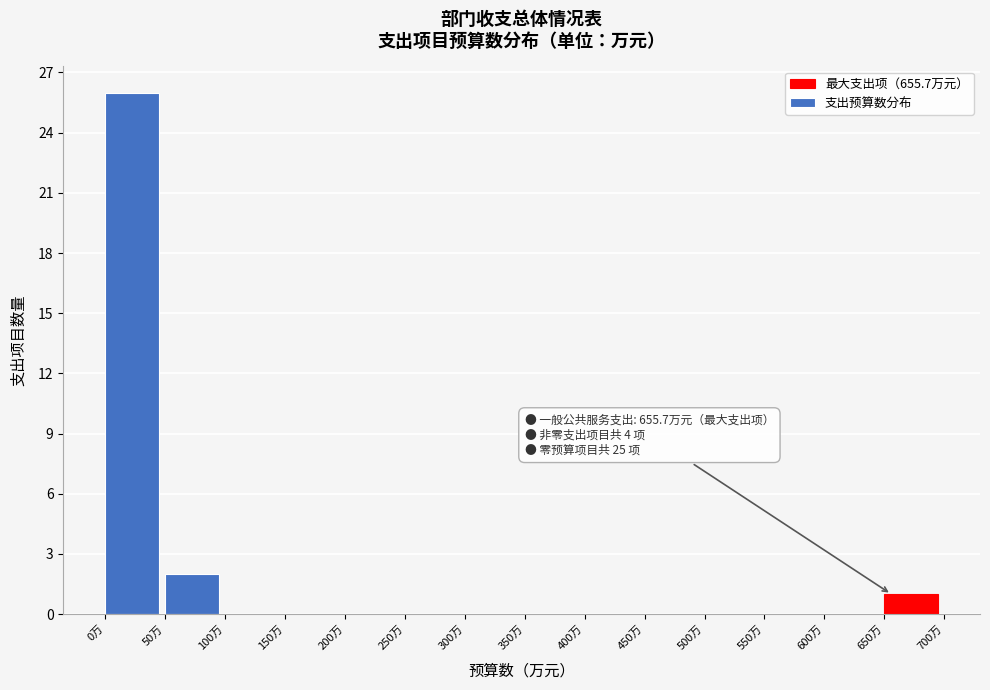

Over which range of the x-axis is the bar tallest?

0 to 50